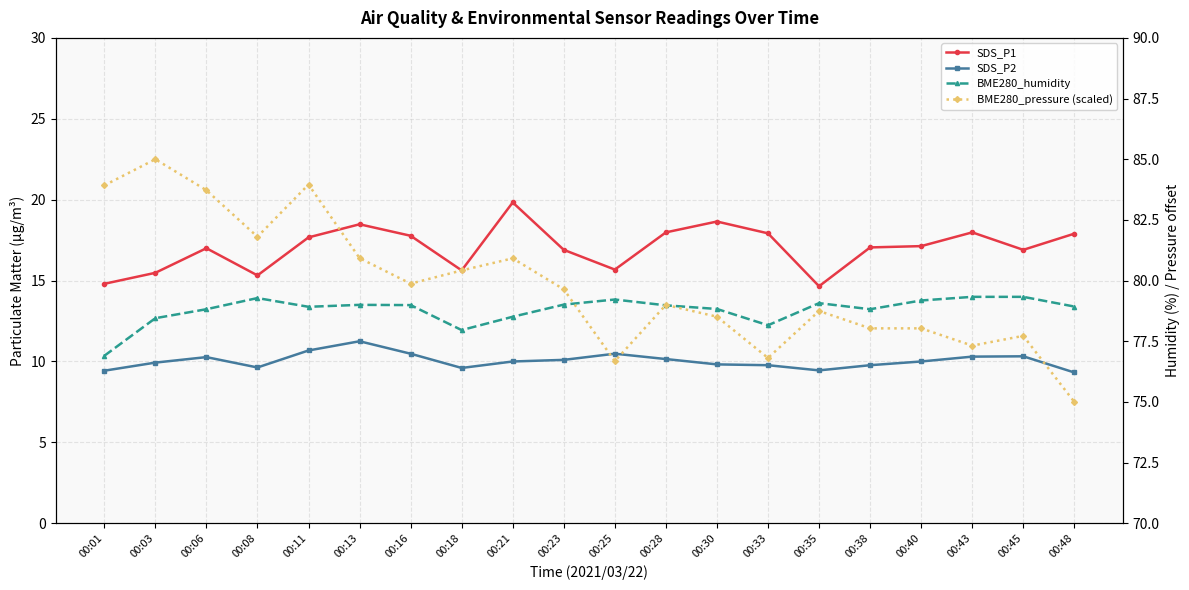

What is the sum of the BME280_humidity values at 00:33 and 00:11?

157.1